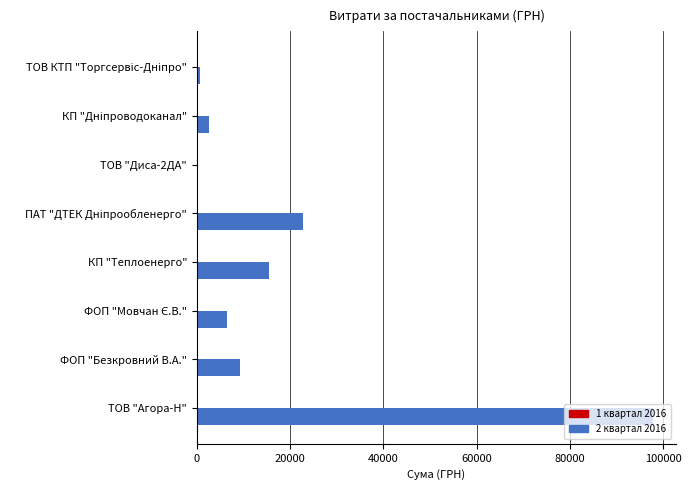

At which category is the sum across all series the highest?

ТОВ "Агора-Н"